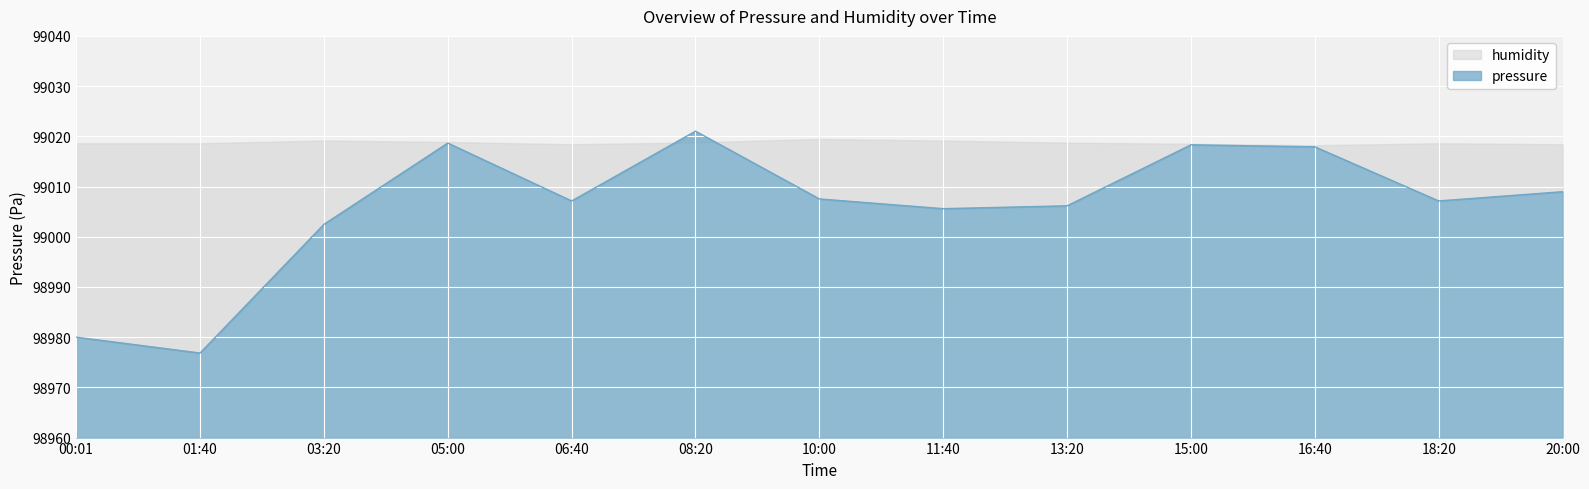

The chart shows a value of 99021.0 at 08:20. True or false?

True